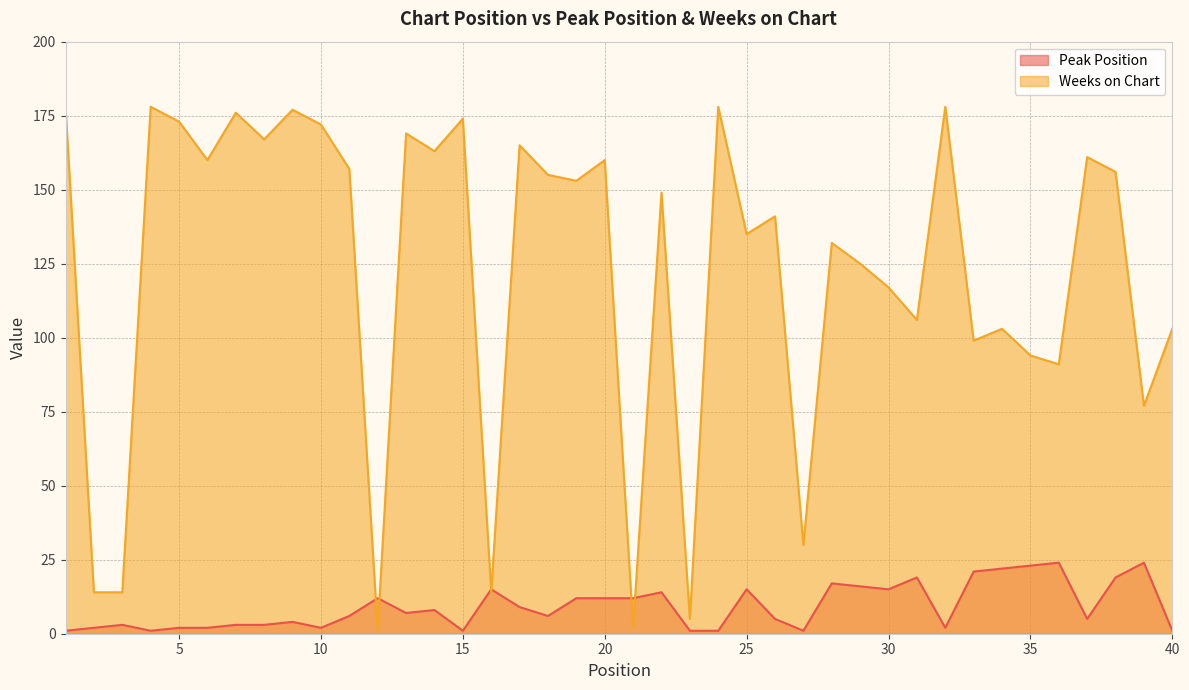

The value of Weeks on Chart at 11 is 157. True or false?

True